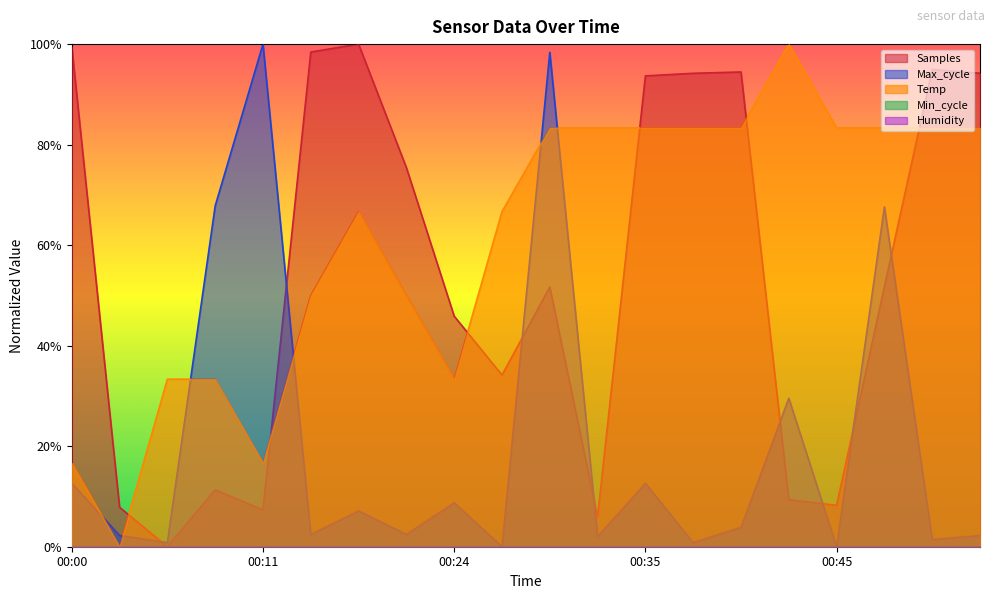

How many times do Temp and Max_cycle cross each other?

6